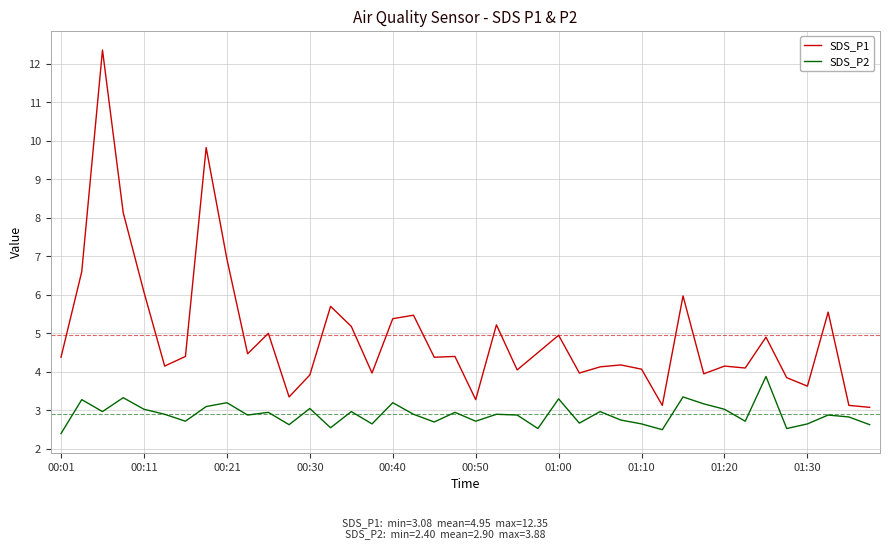

Which series has the largest total across all categories?

SDS_P1